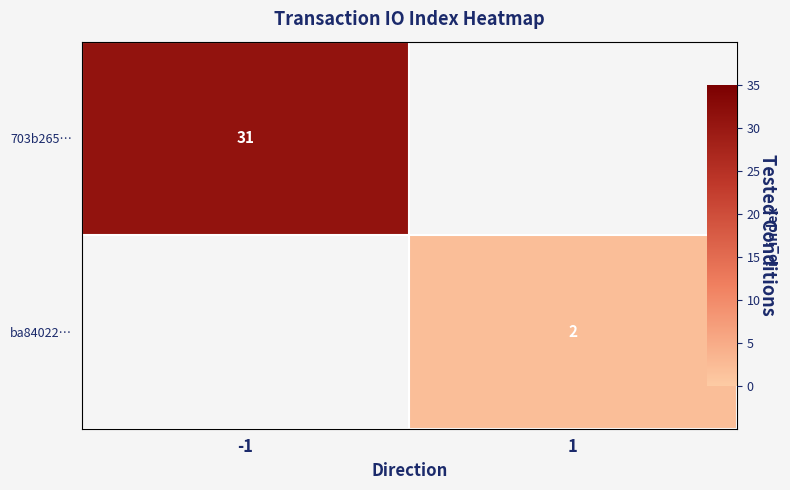

Which category has the highest value in the ba84022… series?

-1